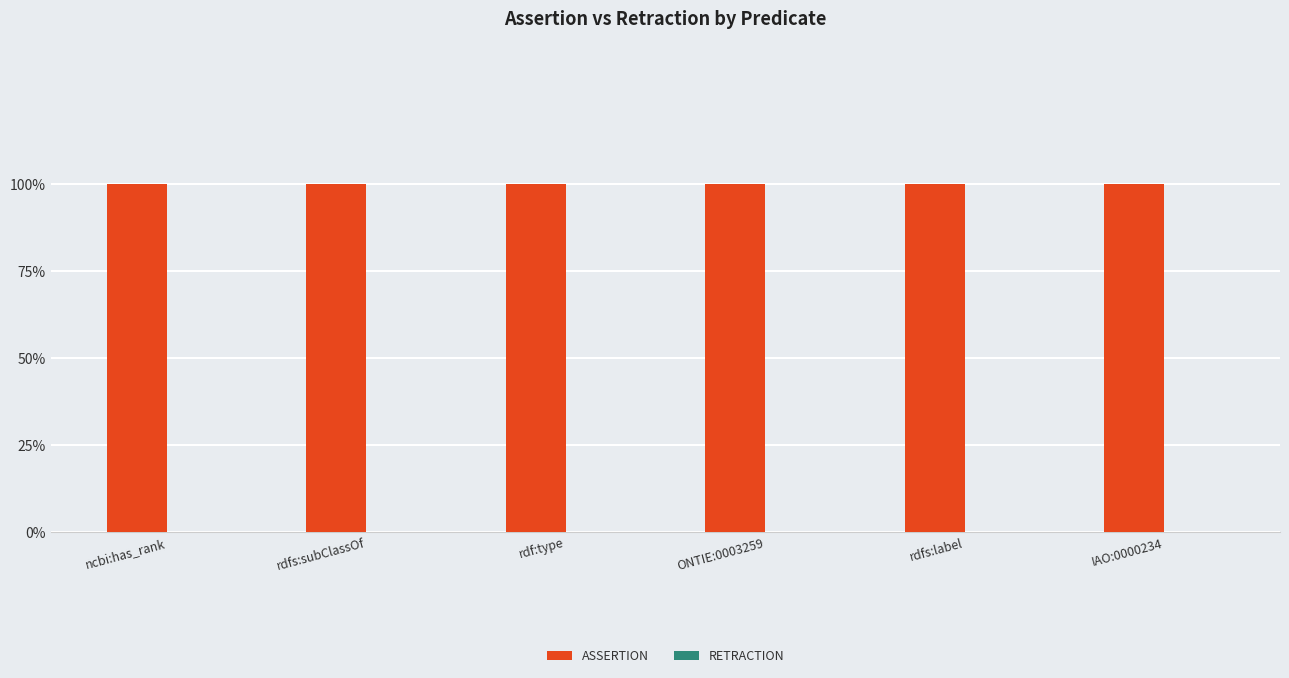

What is the maximum value for assertion?

1